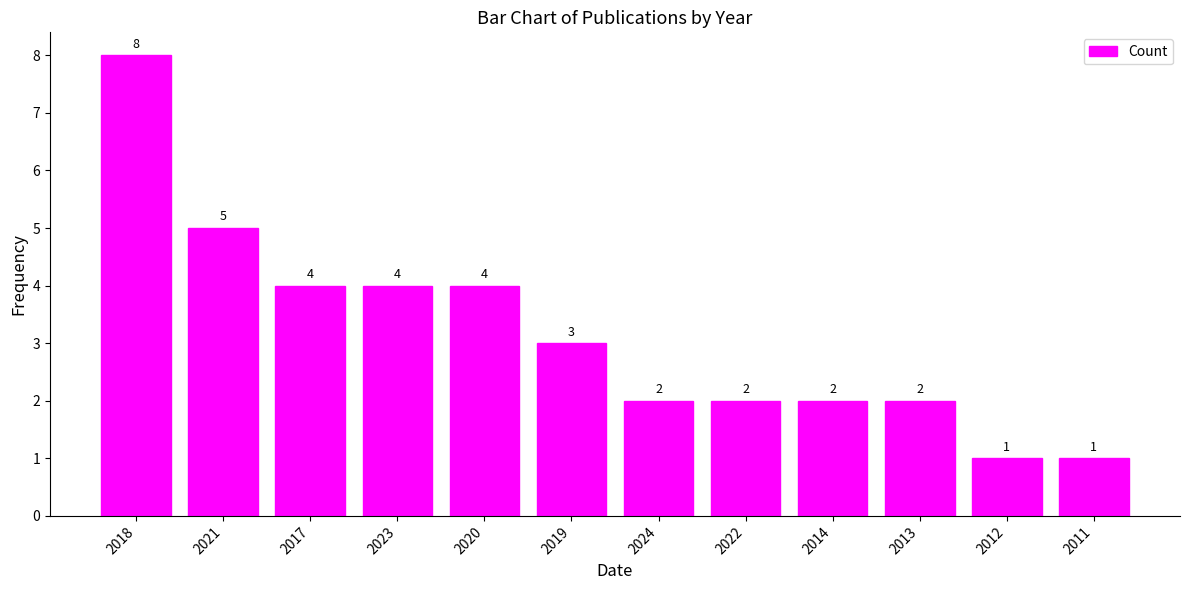

How many data points does each series have?

12